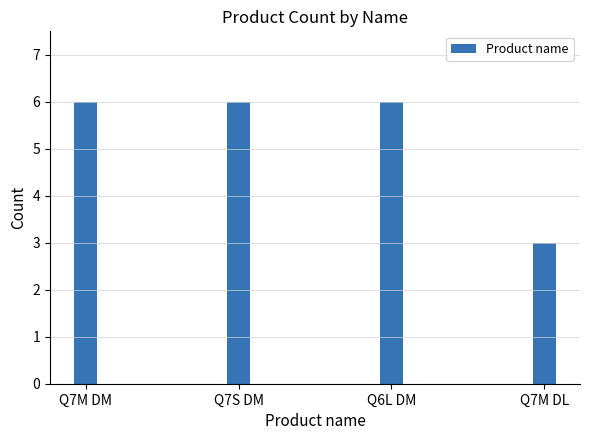

At which category does the chart reach its minimum across all series?

Q7M DL